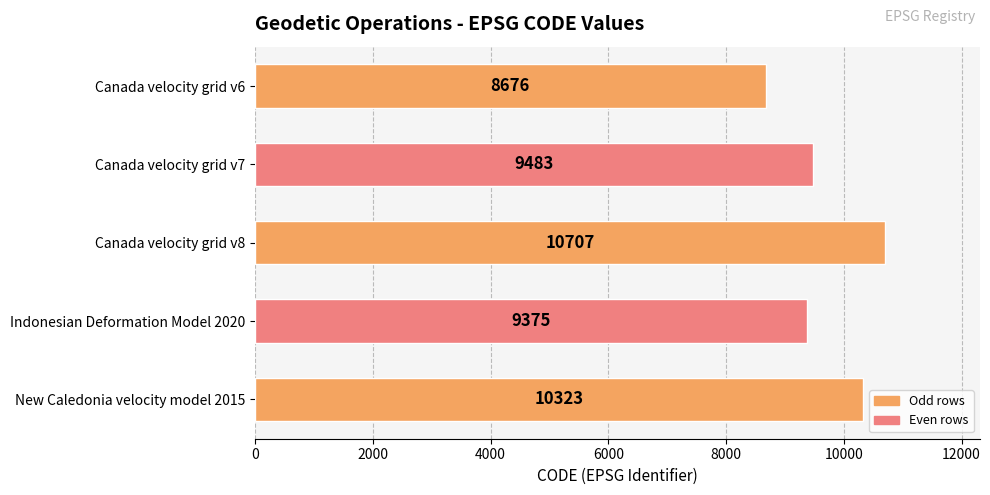

What is the label of the 3rd bar from the top?

Canada velocity grid v8